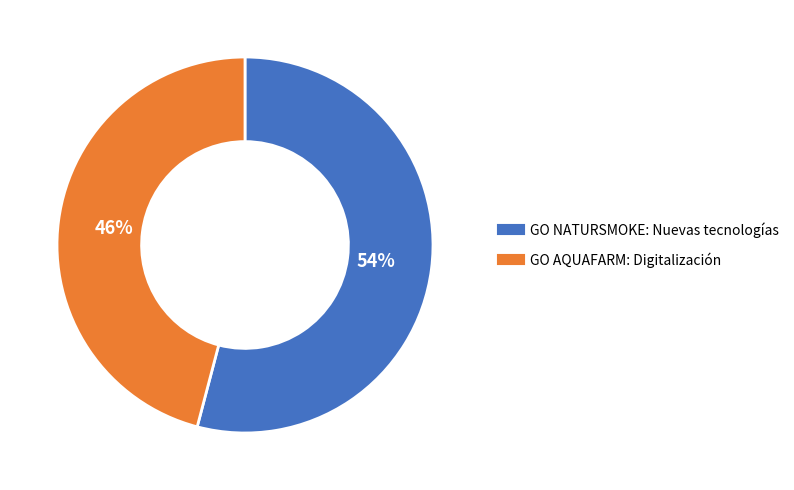

What is the majority slice?

GO NATURSMOKE: Nuevas tecnologías